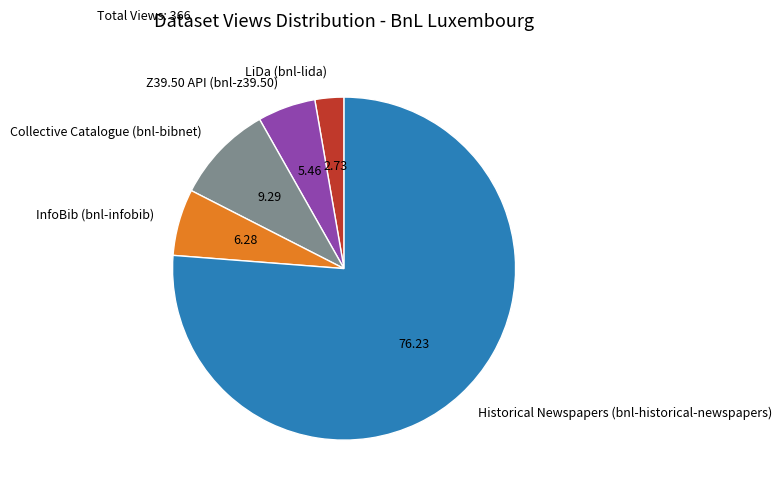

Between Z39.50 API (bnl-z39.50) and LiDa (bnl-lida), which is larger?

Z39.50 API (bnl-z39.50)